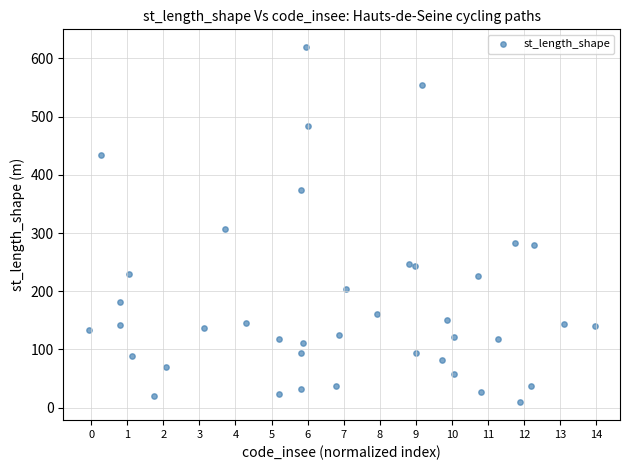

What Y value in the scatter plot is closest to 314?

306.3